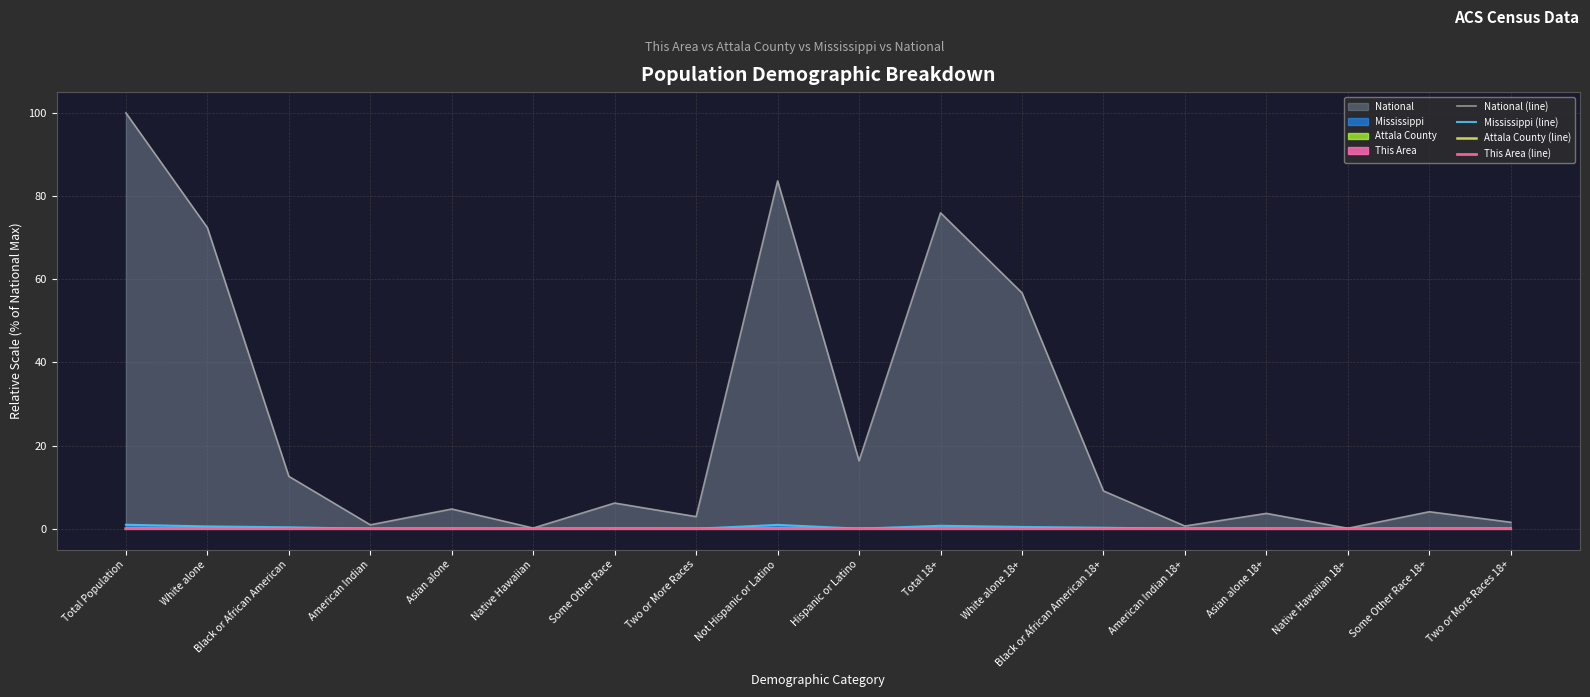

True or false: National (line) has a value of 26.1 at White alone 18+.

False